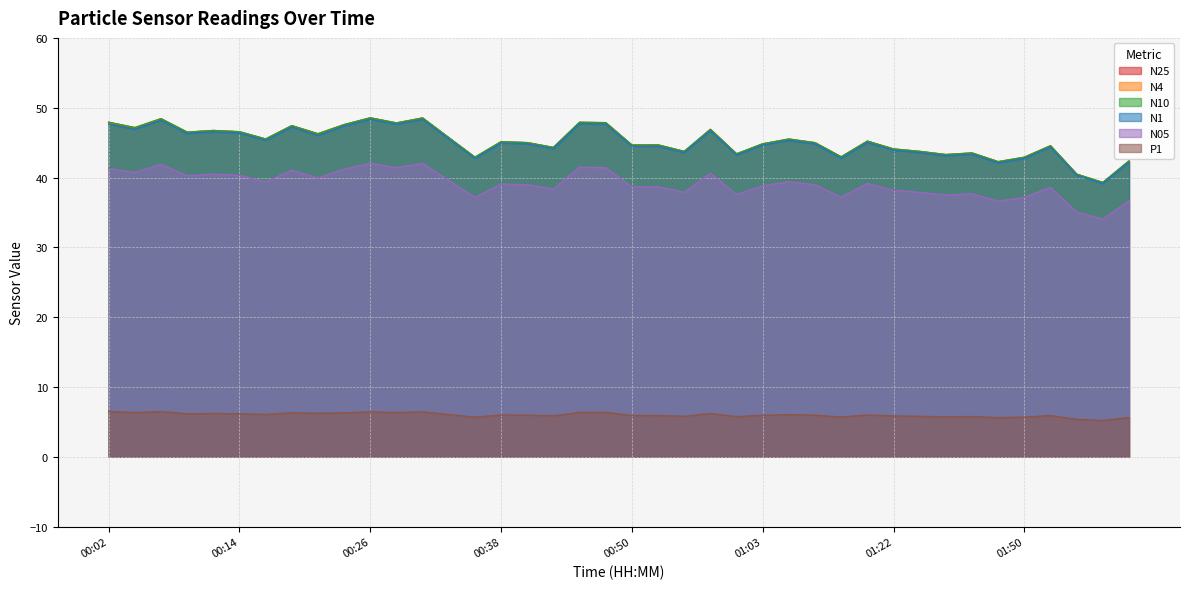

Does the chart have visible grid lines?

Yes